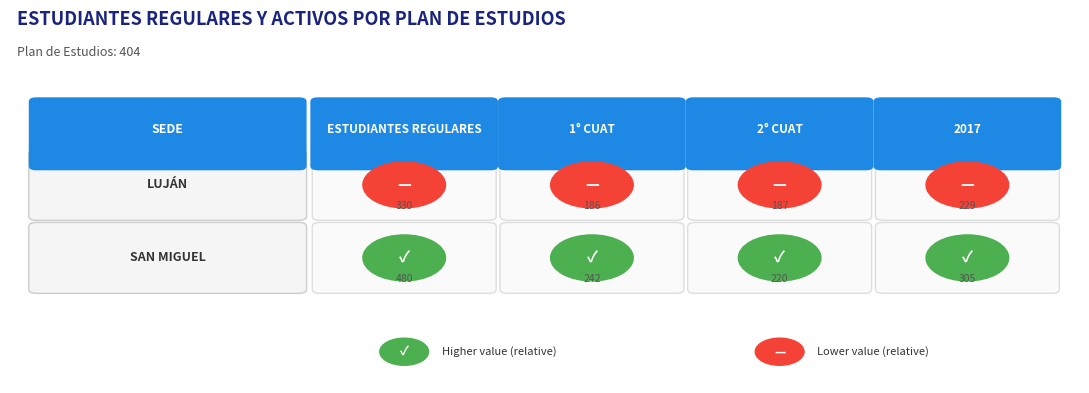

What is the difference between the maximum and minimum values in the SAN MIGUEL series?

260